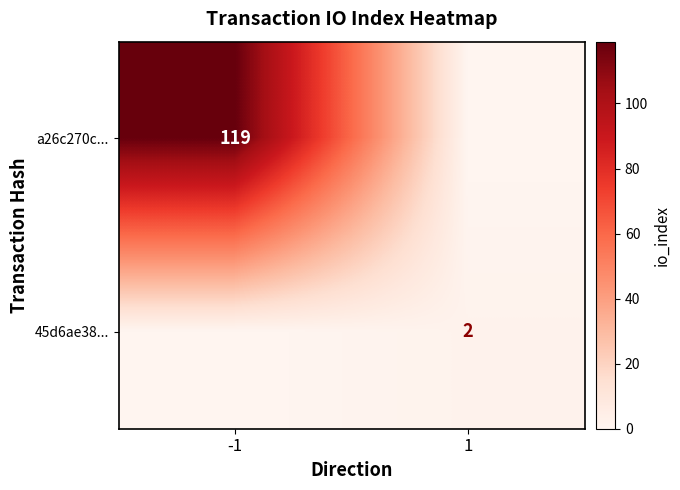

The value of a26c270c... at -1 is 119. True or false?

True